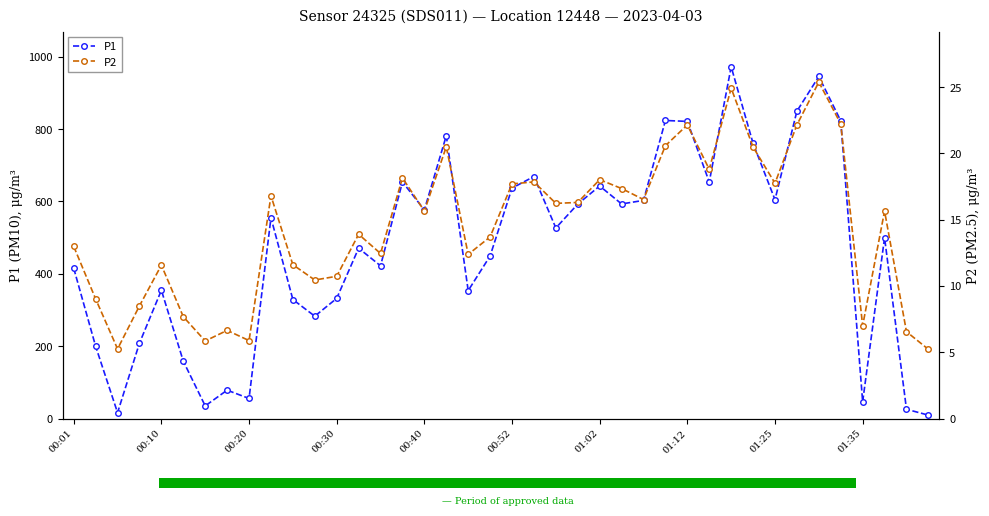

True or false: P1 has more than 1 interior local peaks.

True